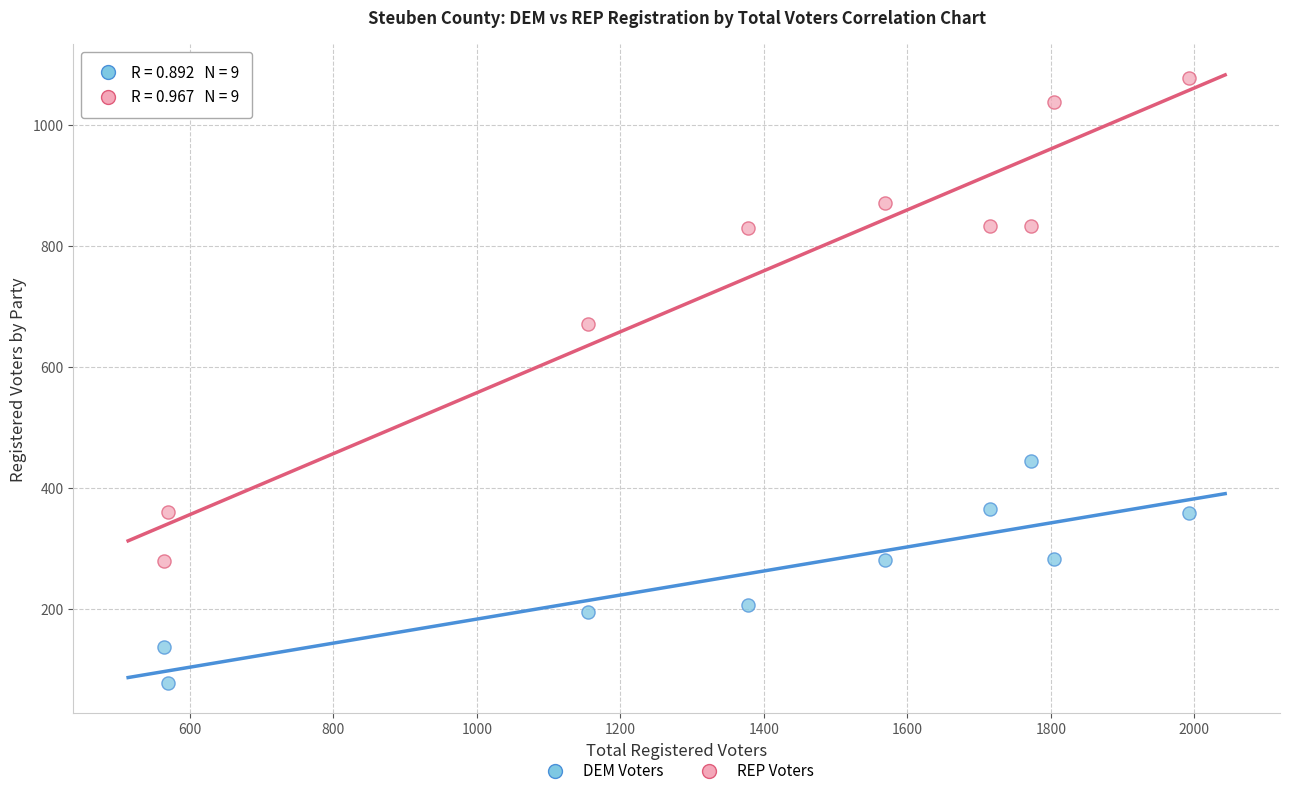

Across all series, what Y value is closest to 577?

671